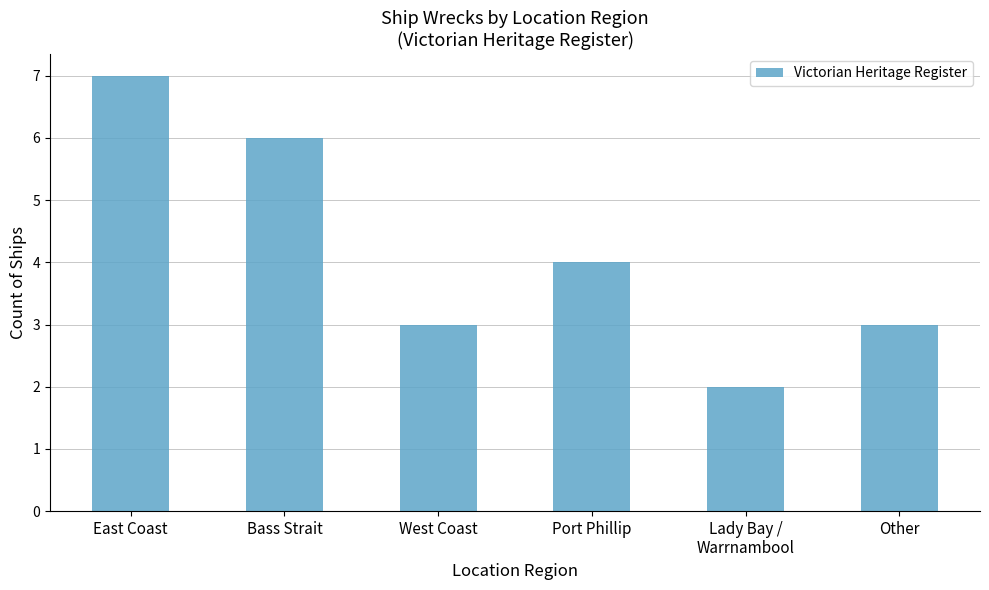

At which label does the data first exceed 4?

East Coast